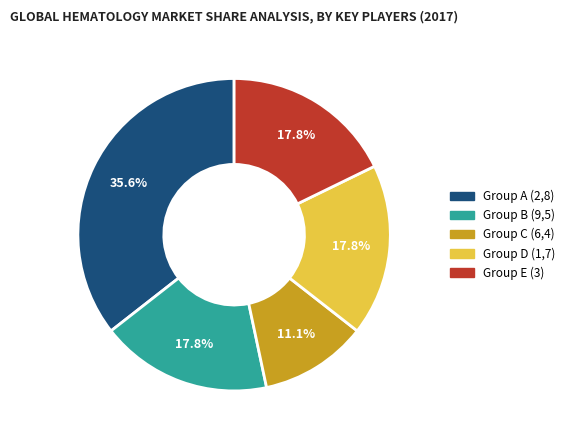

How many slices are in this pie chart?

5